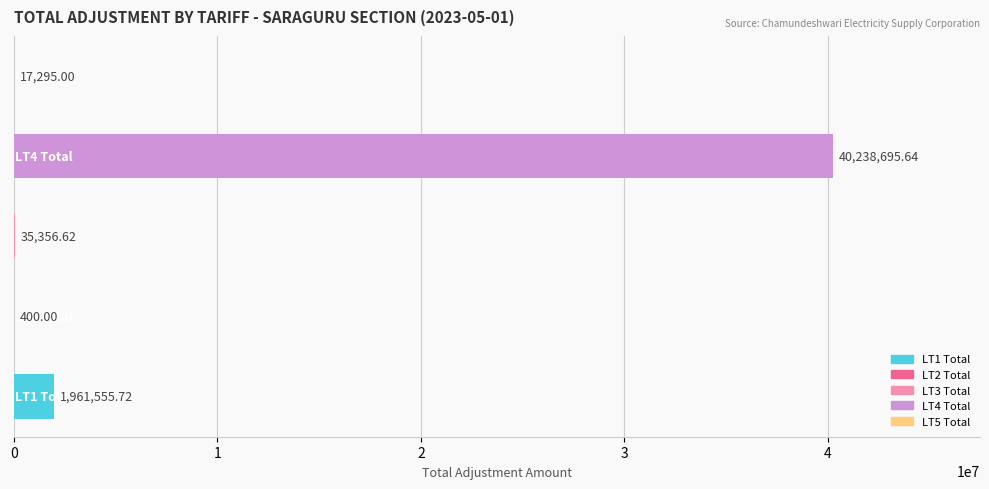

How many values exceed 35356?

3